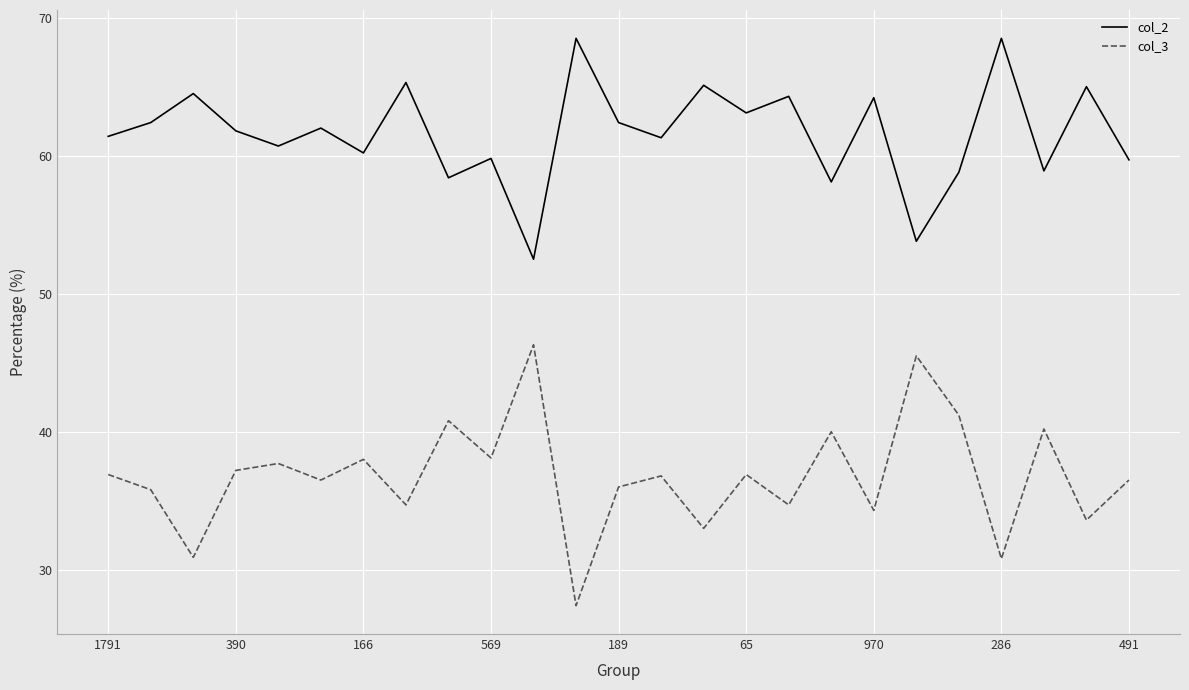

What is the difference between the maximum and minimum values in the col_2 series?

16.0